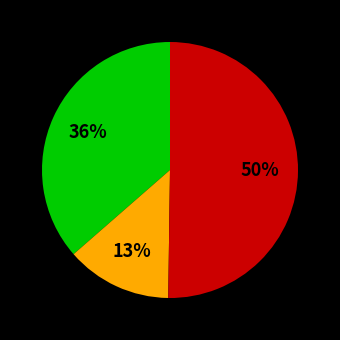

To the nearest percent, what is the difference between the largest and smallest slice percentages?

37%